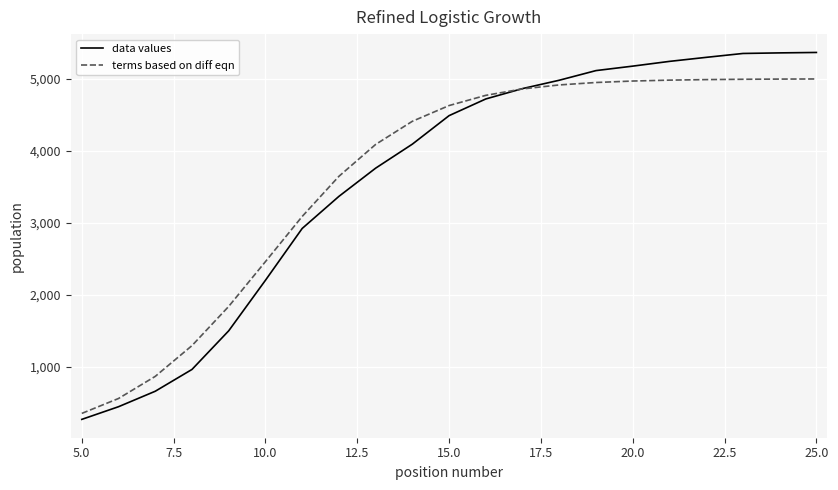

Which series has the widest spread of values?

data values